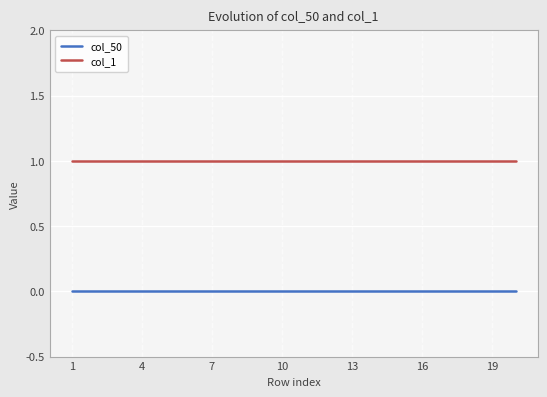

Rank the series by their average value, from highest to lowest.

col_1, col_50